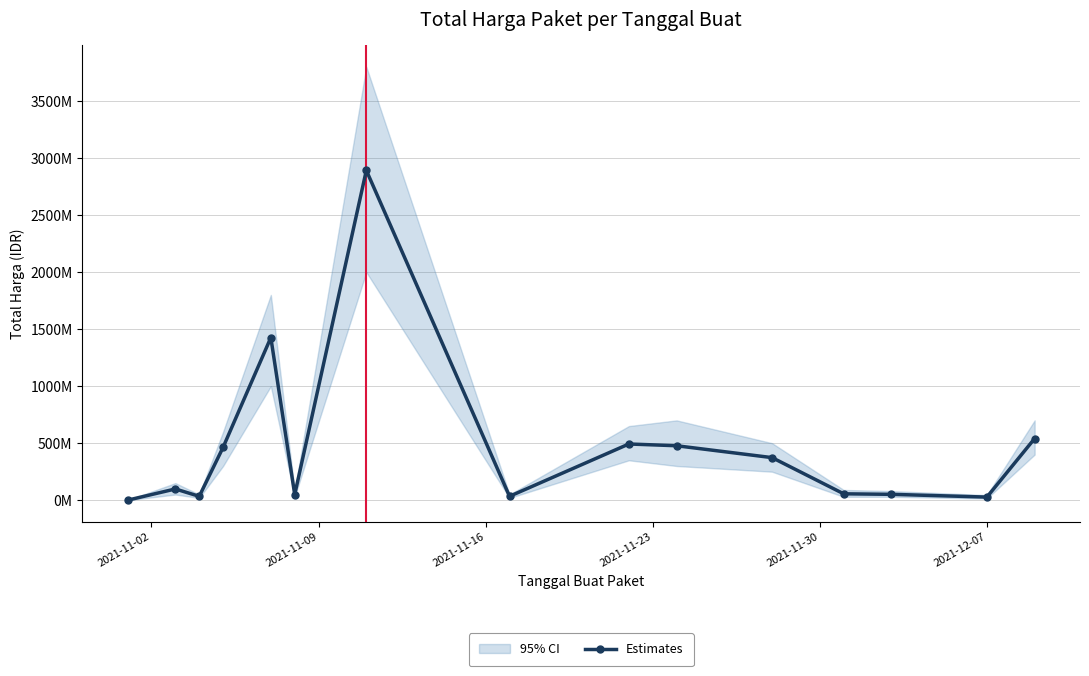

Is it true that the value at 2021-11-16 is 34000000?

True